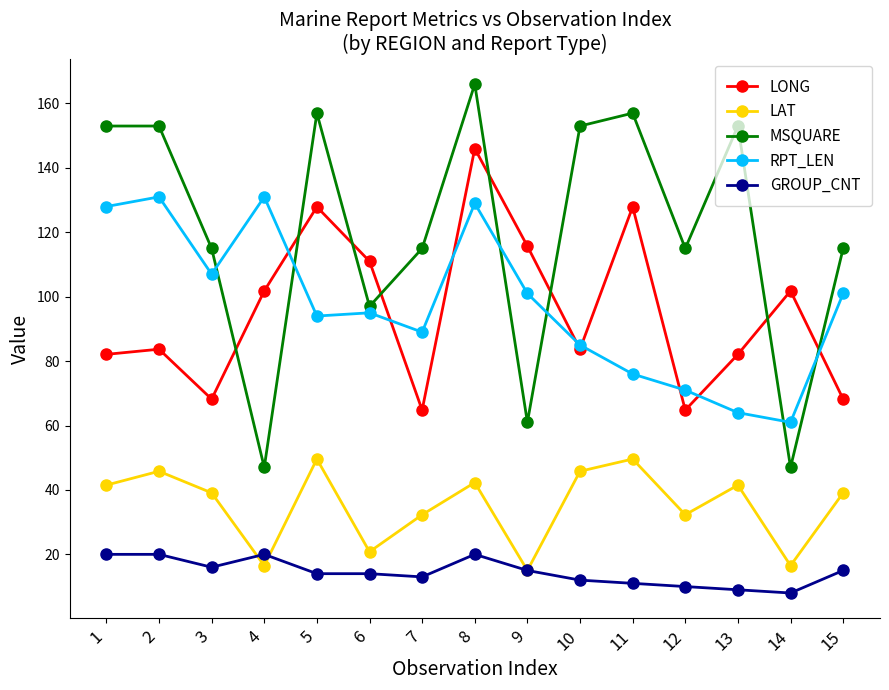

Rank the series at 3 from lowest to highest value.

GROUP_CNT, LAT, LONG, RPT_LEN, MSQUARE